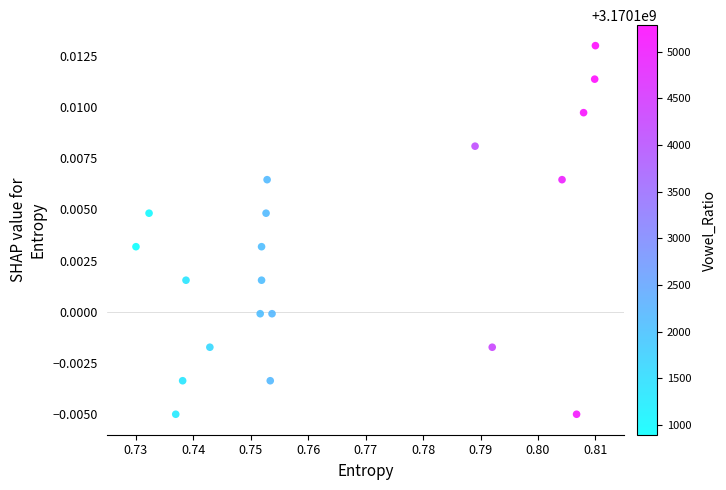

How many data points are displayed?

20